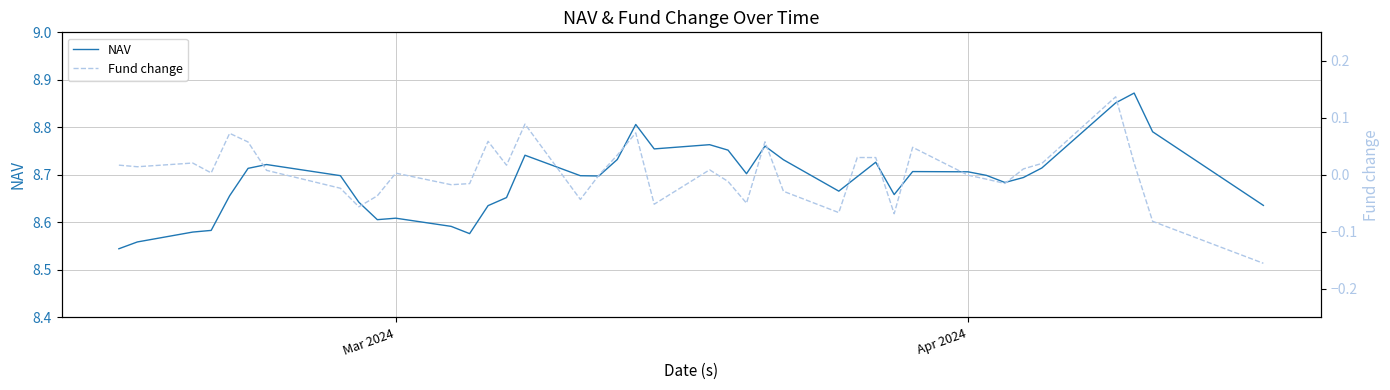

What is the greatest value displayed?

8.9